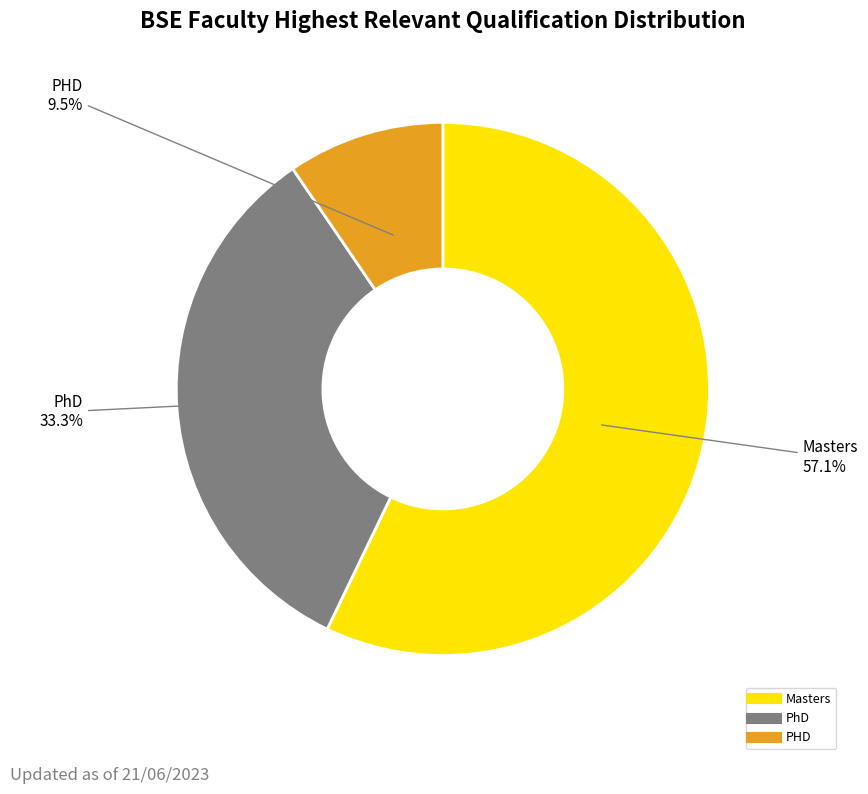

Count the number of slices in the pie.

3